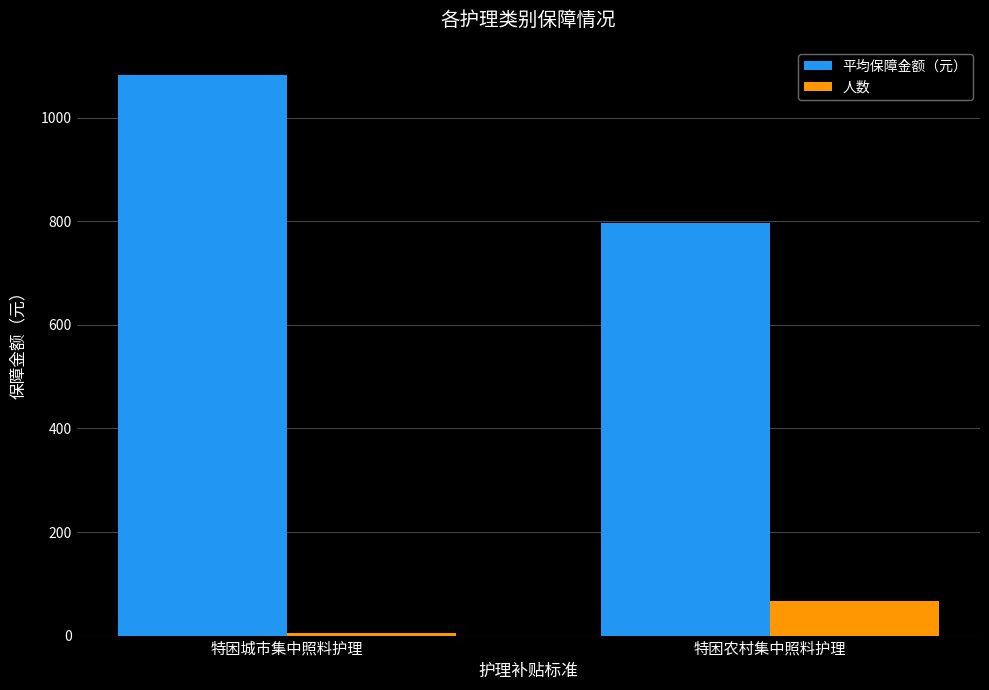

What is the difference between the 人数 values at 特困城市集中照料护理 and 特困农村集中照料护理?

61